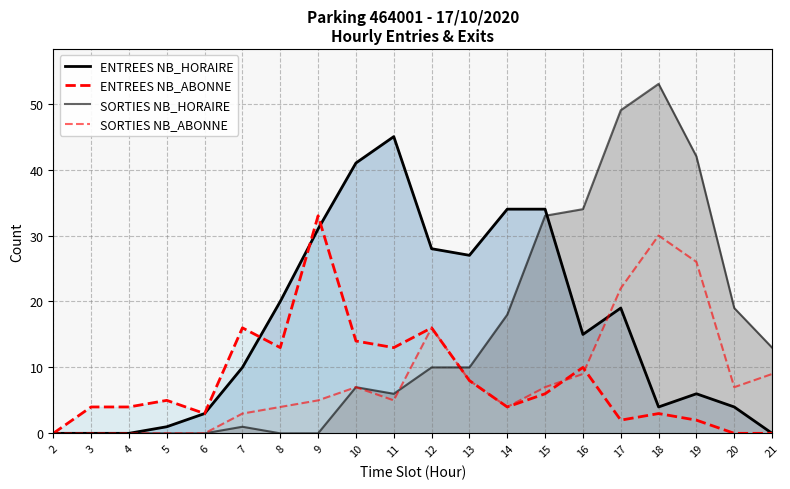

Which category has the highest value in the ENTREES NB_ABONNE series?

9